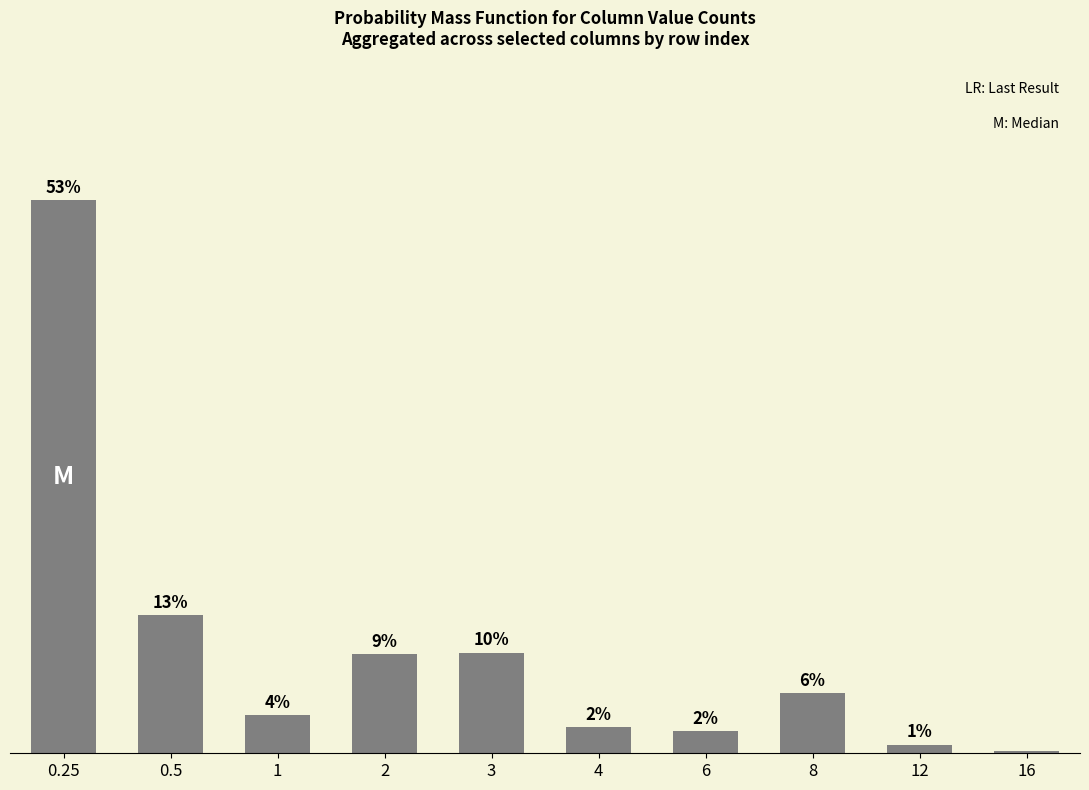

List the labels in order of value, smallest first.

16, 12, 6, 4, 1, 8, 2, 3, 0.5, 0.25